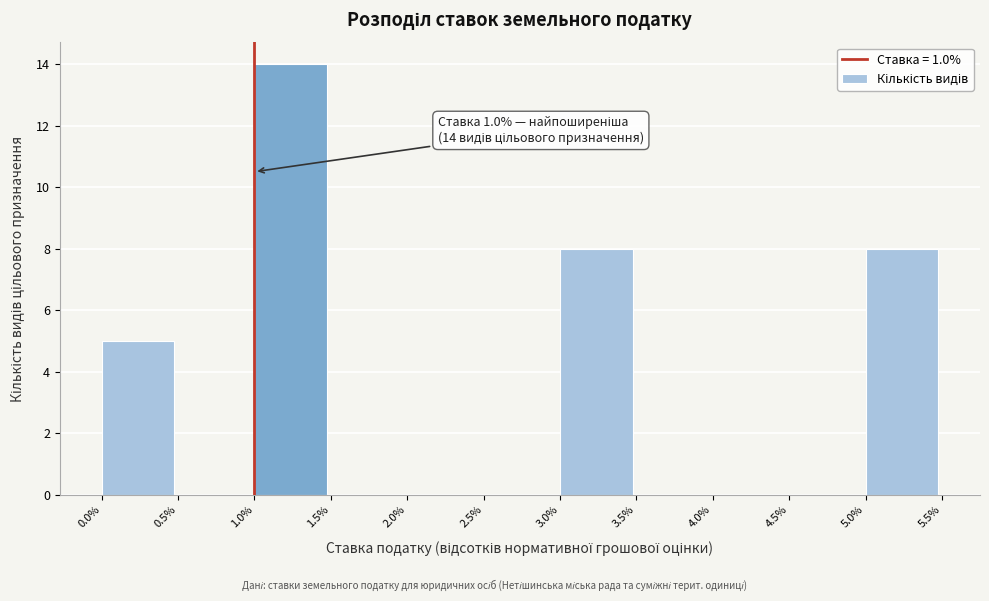

Over which range of the x-axis is the bar tallest?

1.0% to 1.5%